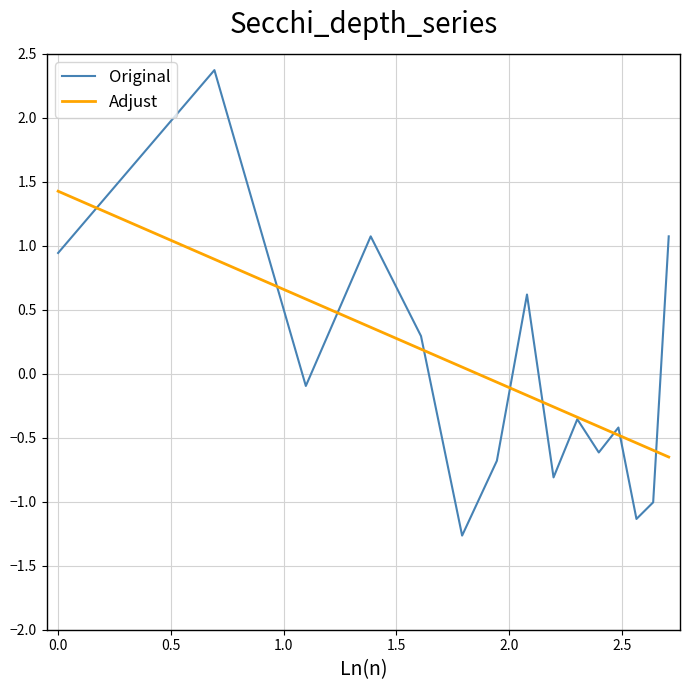

List the series in order of their peak value, lowest first.

Adjust, Original